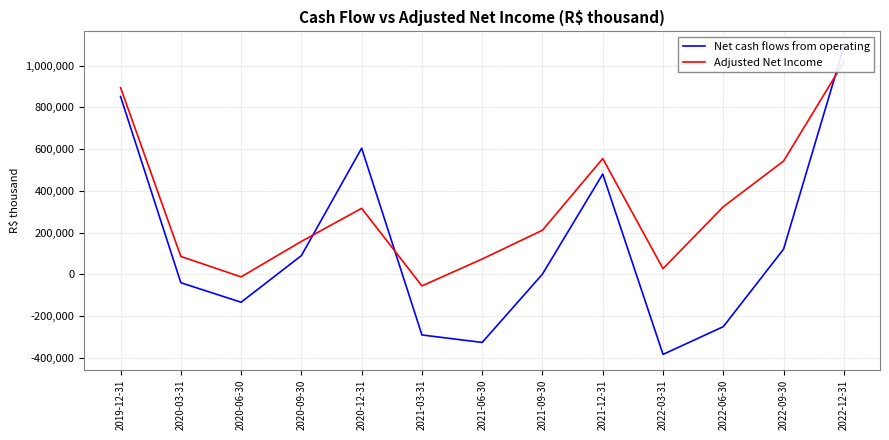

What is the value of the Adjusted Net Income point at the 1st from the left?

894497